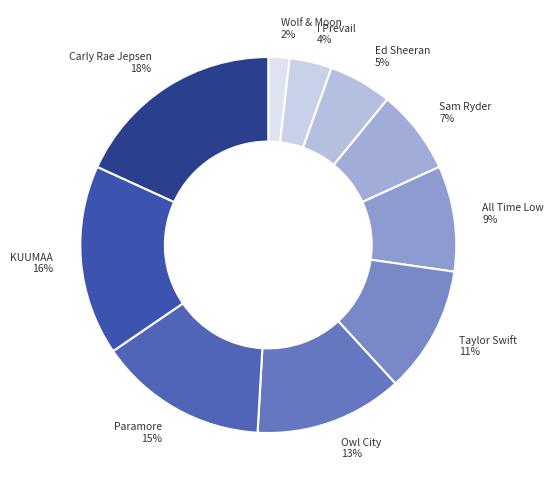

Count the number of slices in the pie.

10